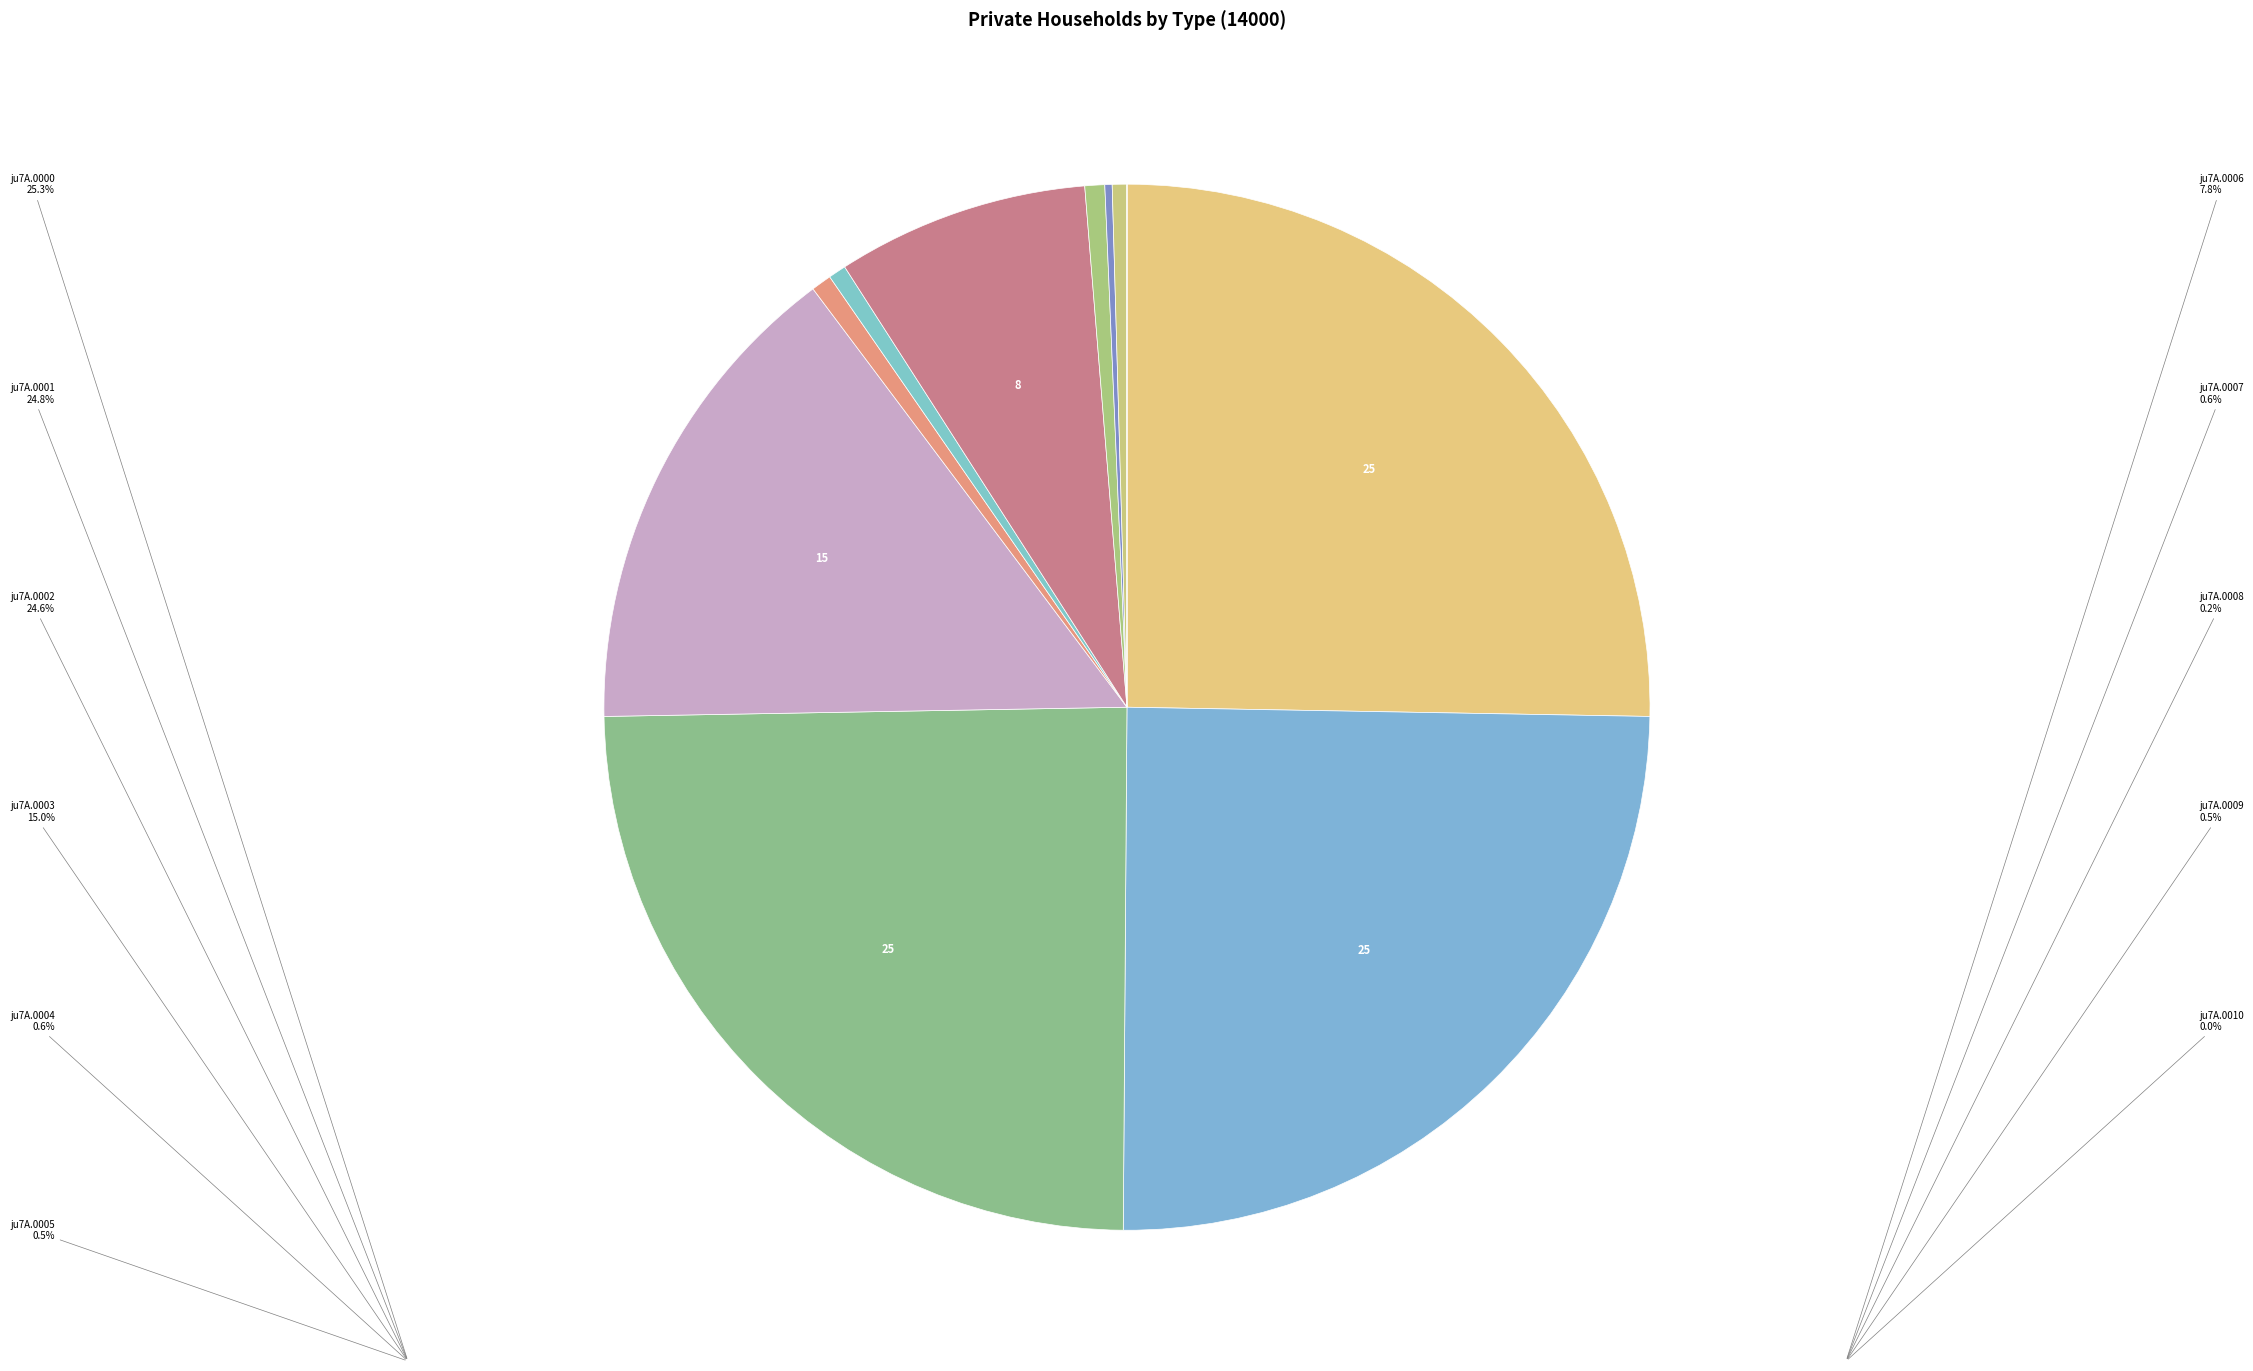

To the nearest percent, what is the average slice percentage?

9%